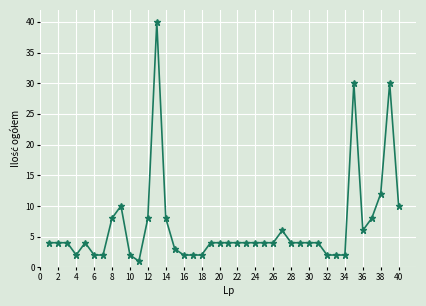

Is this an area chart (filled region under the line)?

No